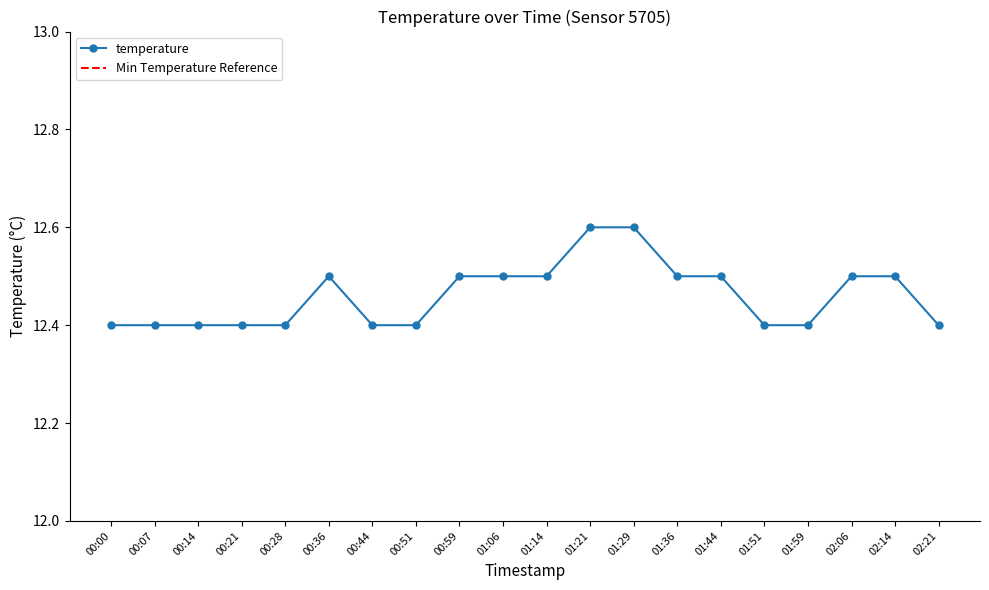

Reading left to right, extract all data points from this chart.

00:00=12.4	00:07=12.4	00:14=12.4	00:21=12.4	00:28=12.4	00:36=12.5	00:44=12.4	00:51=12.4	00:59=12.5	01:06=12.5	01:14=12.5	01:21=12.6	01:29=12.6	01:36=12.5	01:44=12.5	01:51=12.4	01:59=12.4	02:06=12.5	02:14=12.5	02:21=12.4